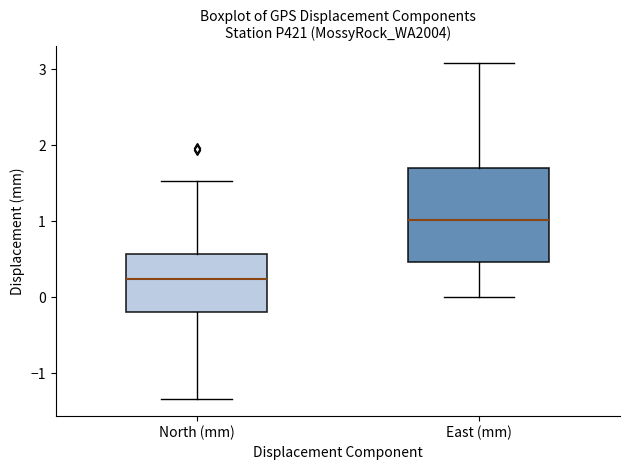

Which box's median line is the highest?

East (mm)